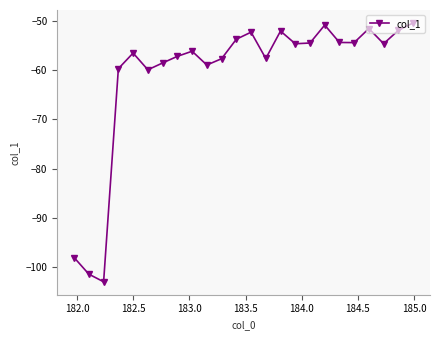

What is the difference between the maximum and minimum values?

52.6